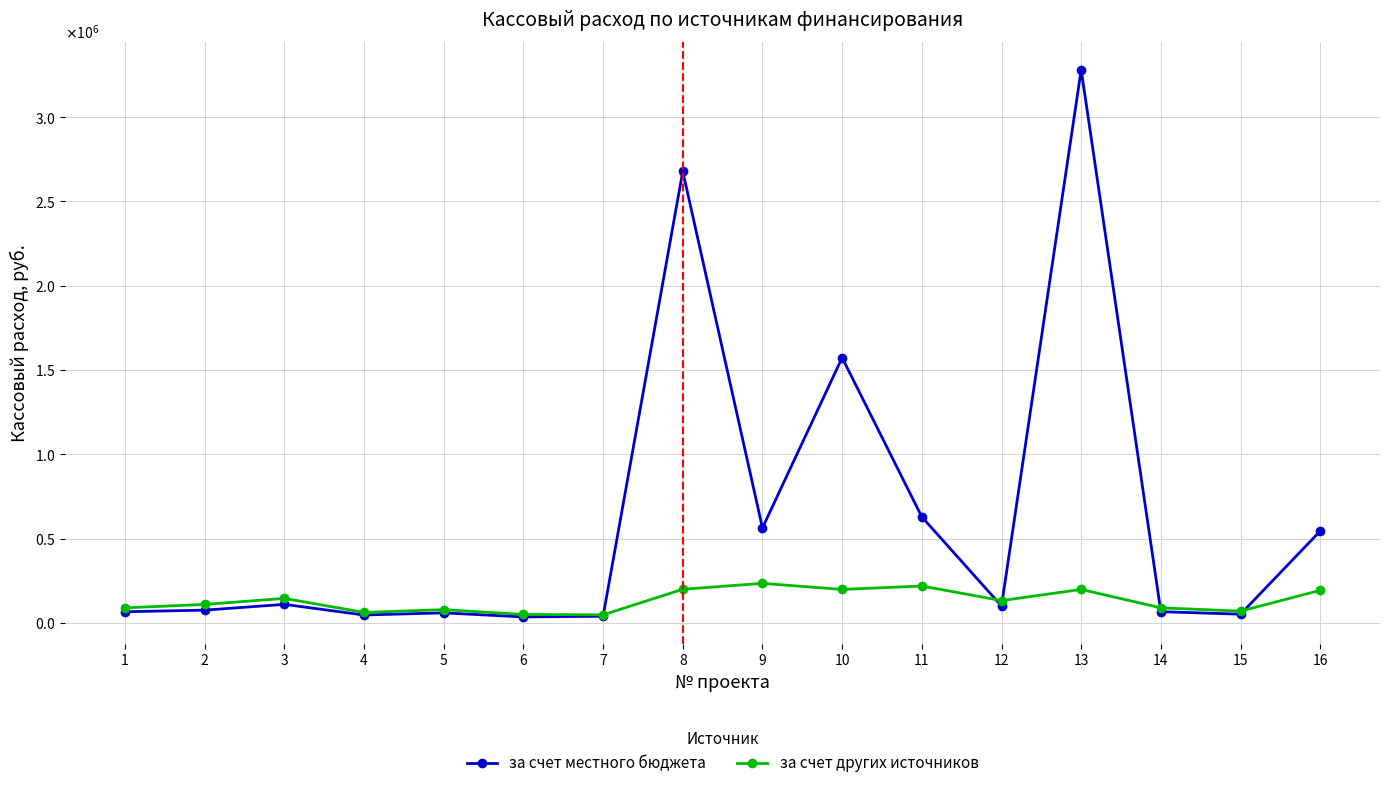

True or false: за счет других источников has a value of 309855.8 at 10.

False